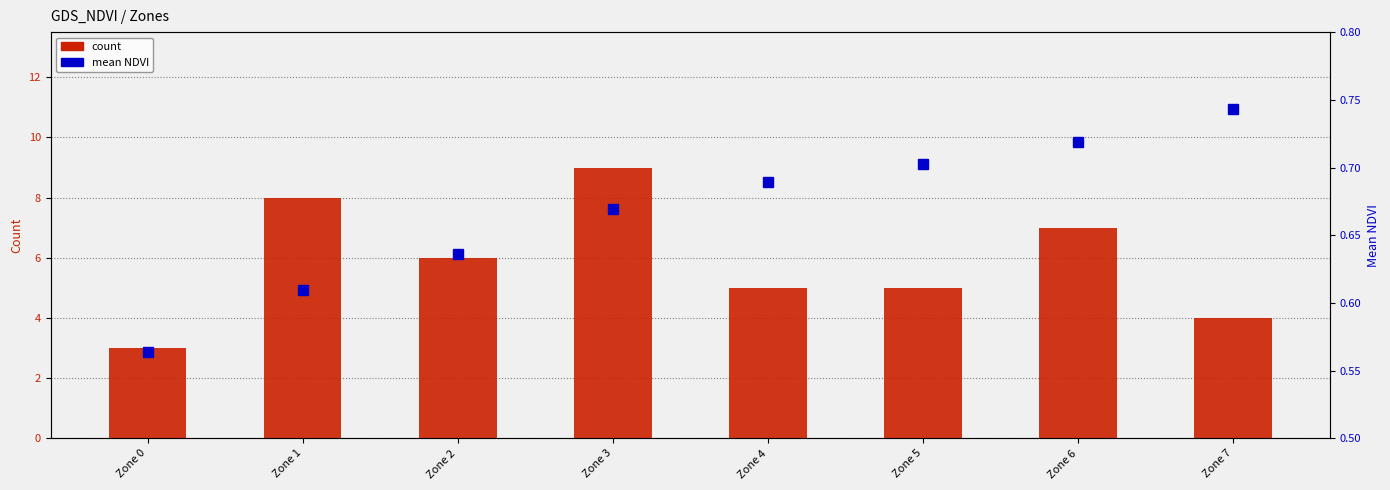

What is the value of the count bar at the 7th from the left?

7.0